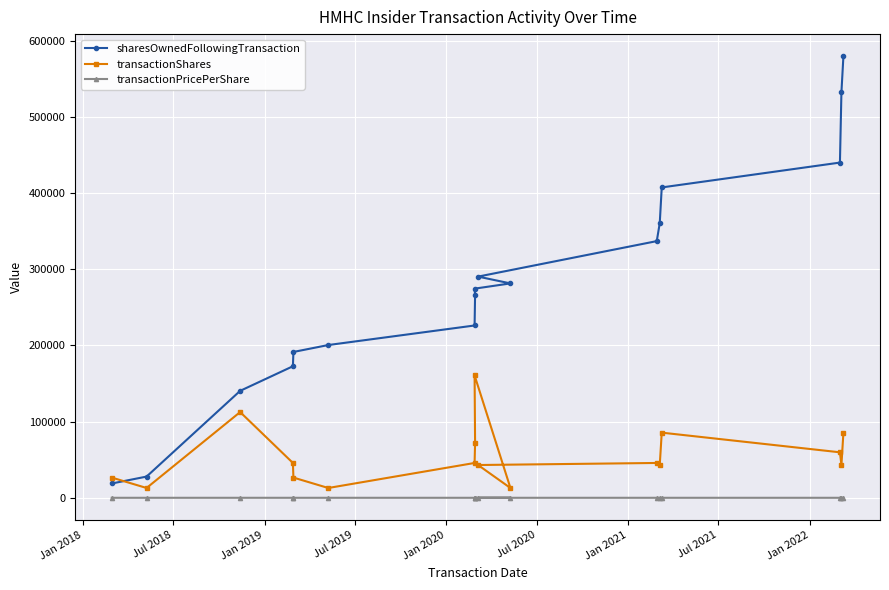

What is the average value of the transactionShares series?

54919.1